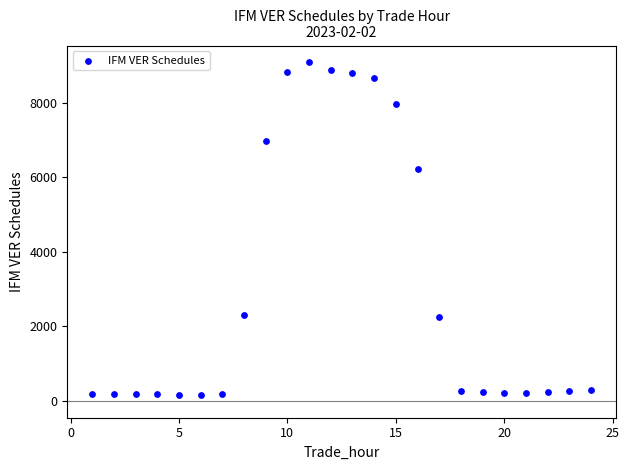

What is the range of X values (max minus min)?

23.0